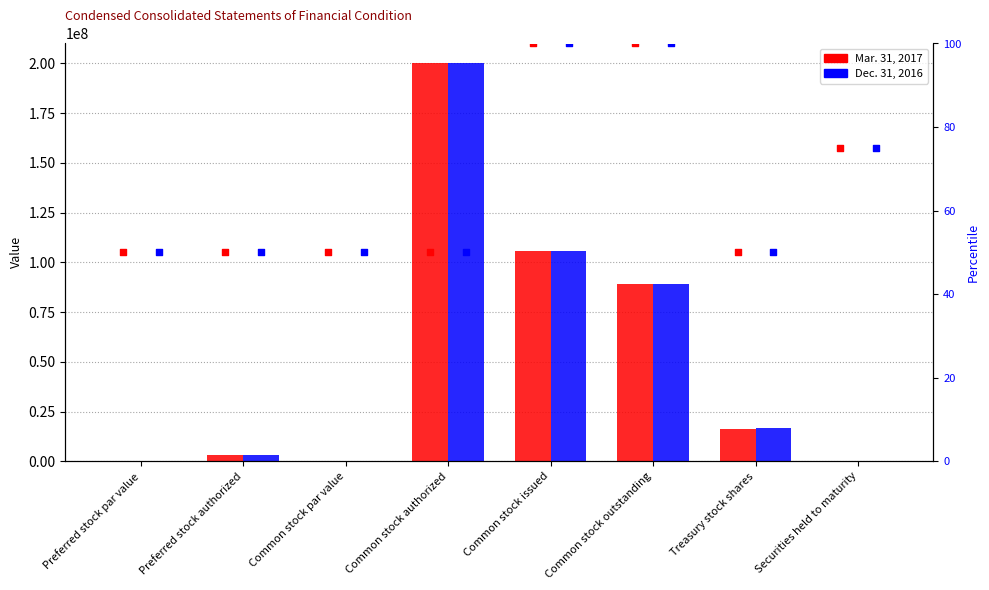

At which category is the sum across all series the highest?

Common stock authorized